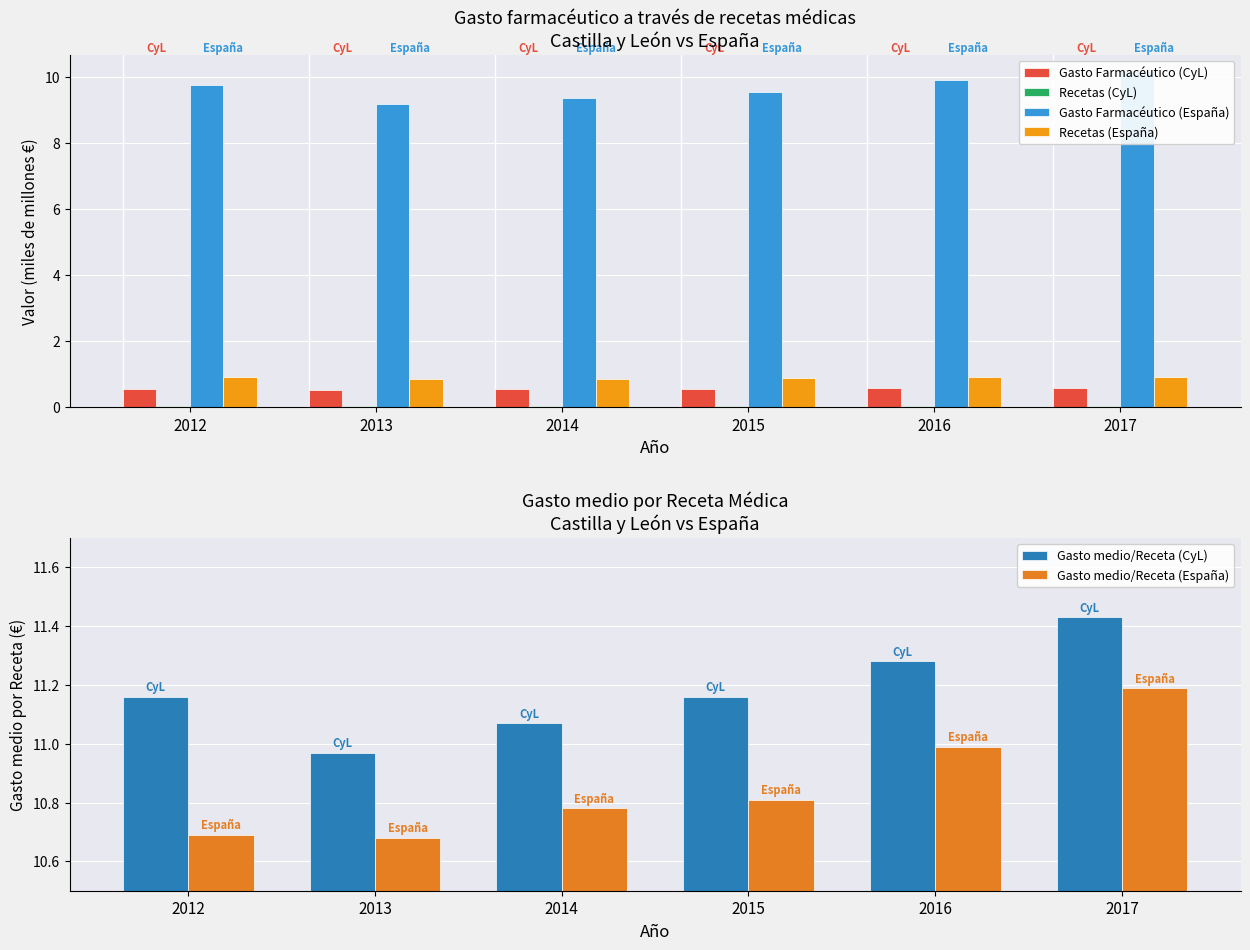

At which label is Recetas (CyL) closest to 0?

2013